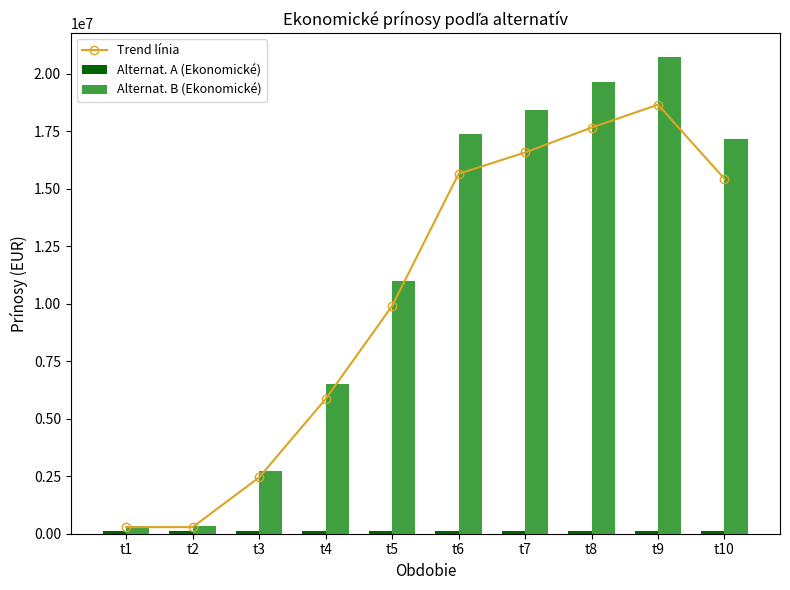

What is the difference between the highest and lowest values at t5?

10897663.6